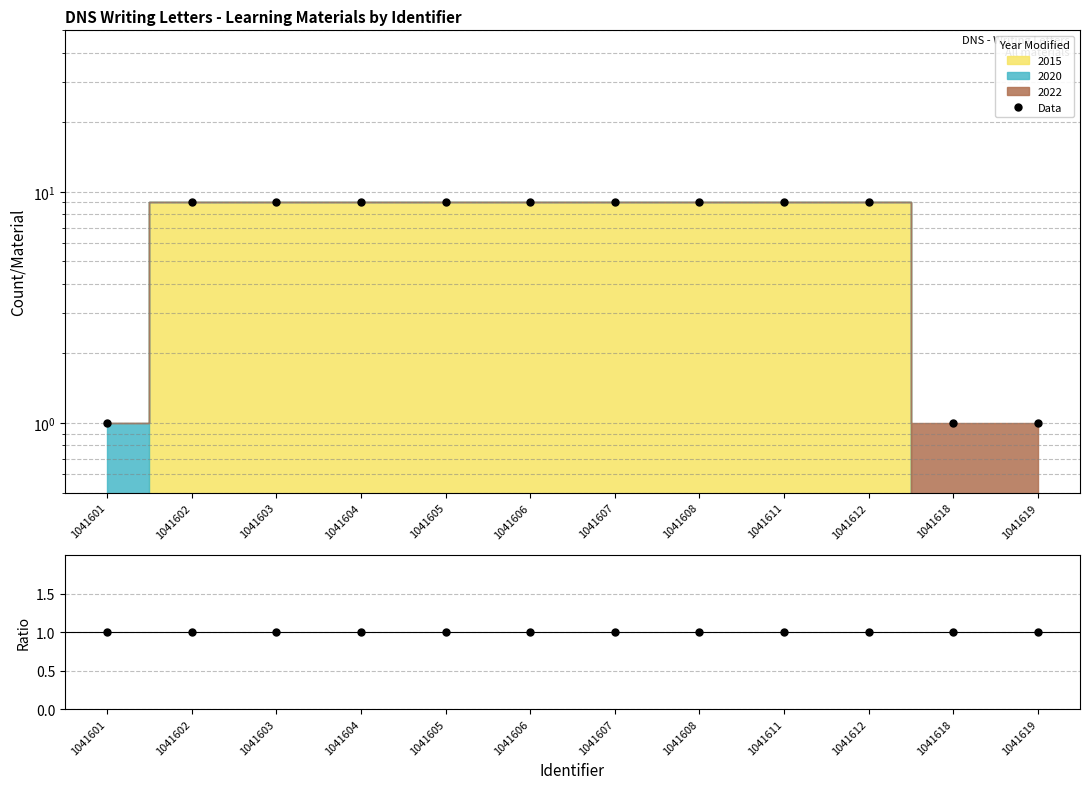

What is the maximum value shown in the chart?

9